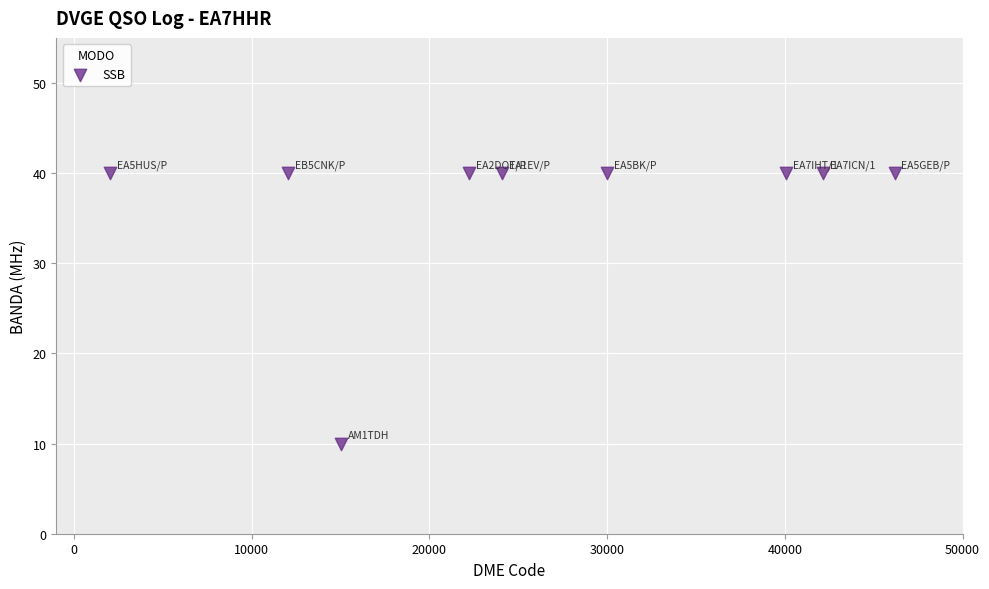

What is the average Y value?

37